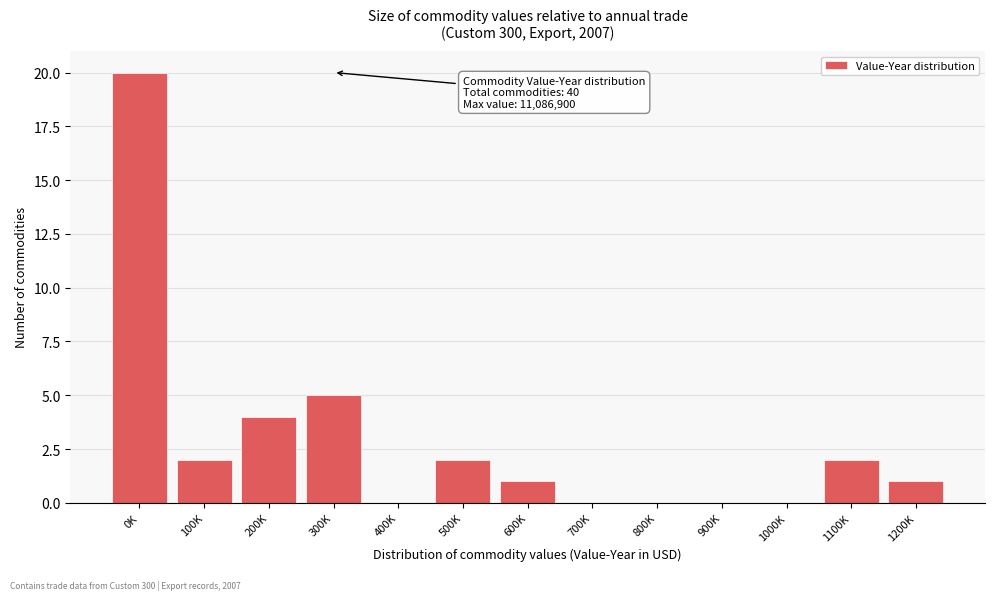

Reading left to right, transcribe all the data shown in this chart.

0K=20	100K=2	200K=4	300K=5	400K=0	500K=2	600K=1	700K=0	800K=0	900K=0	1000K=0	1100K=2	1200K=1